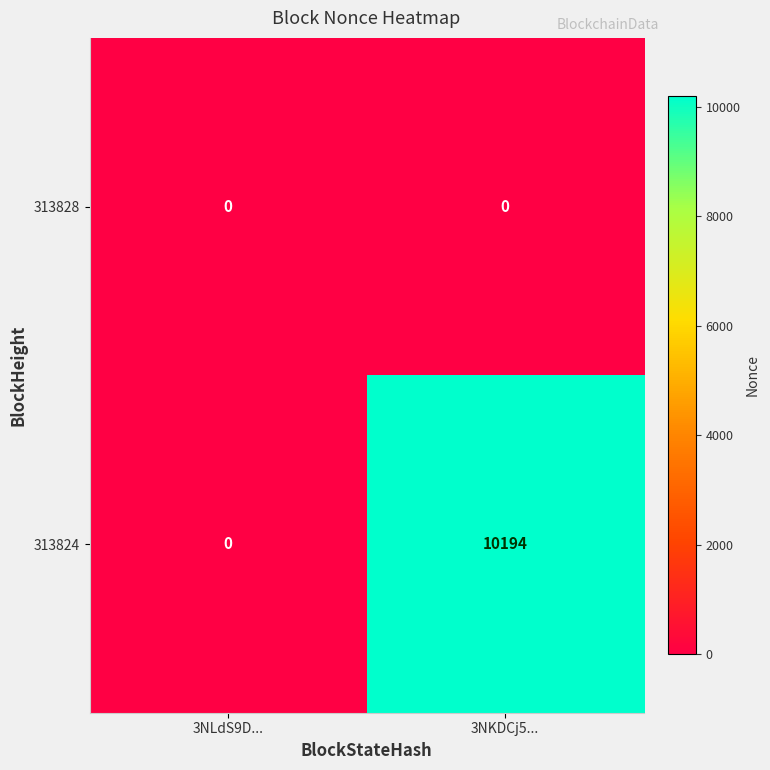

What is the greatest value displayed?

10194